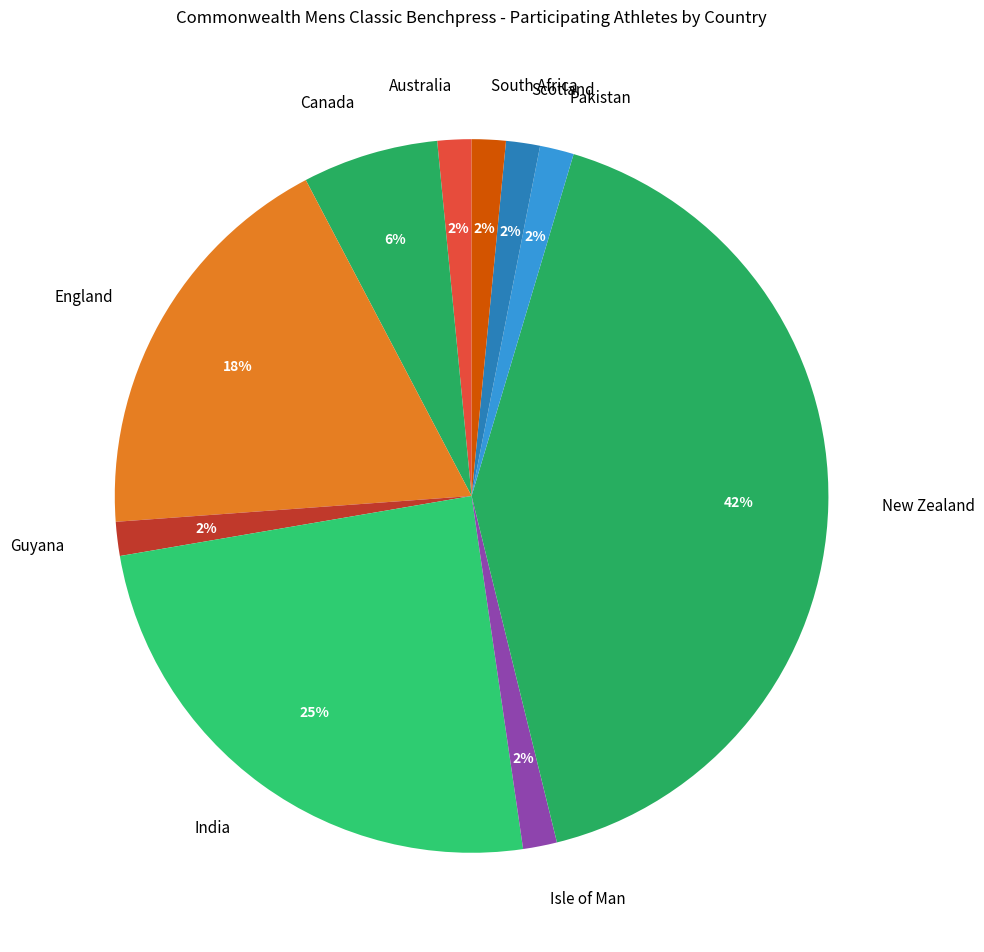

Is it true that Canada is 20% of the pie?

False